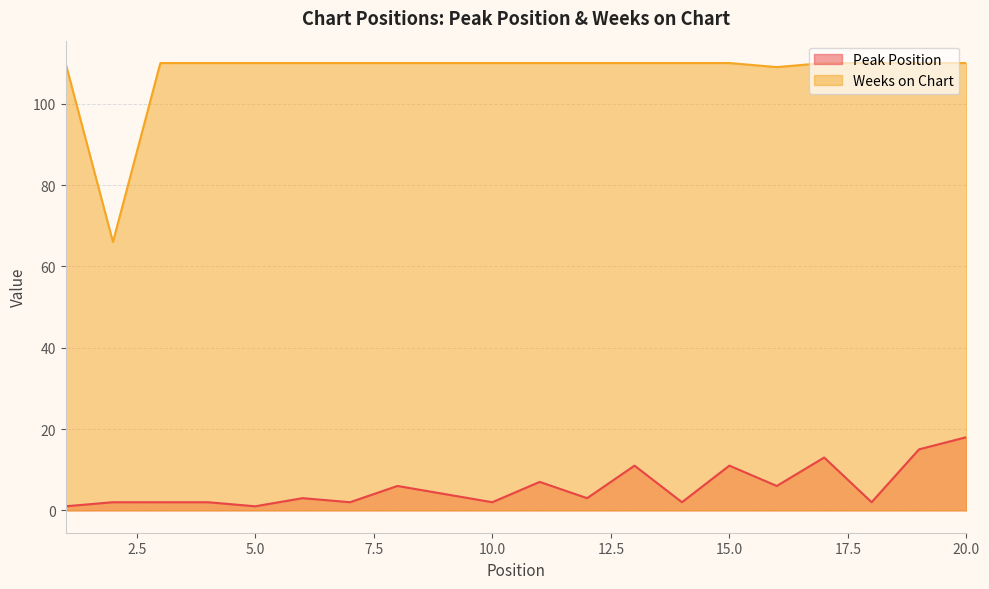

At which label is Peak Position closest to 9?

11